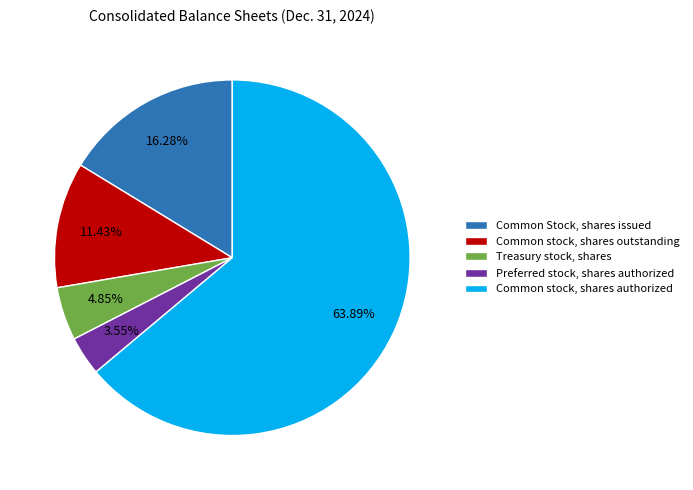

What percentage is the Common stock, shares authorized slice, to the nearest percent?

64%